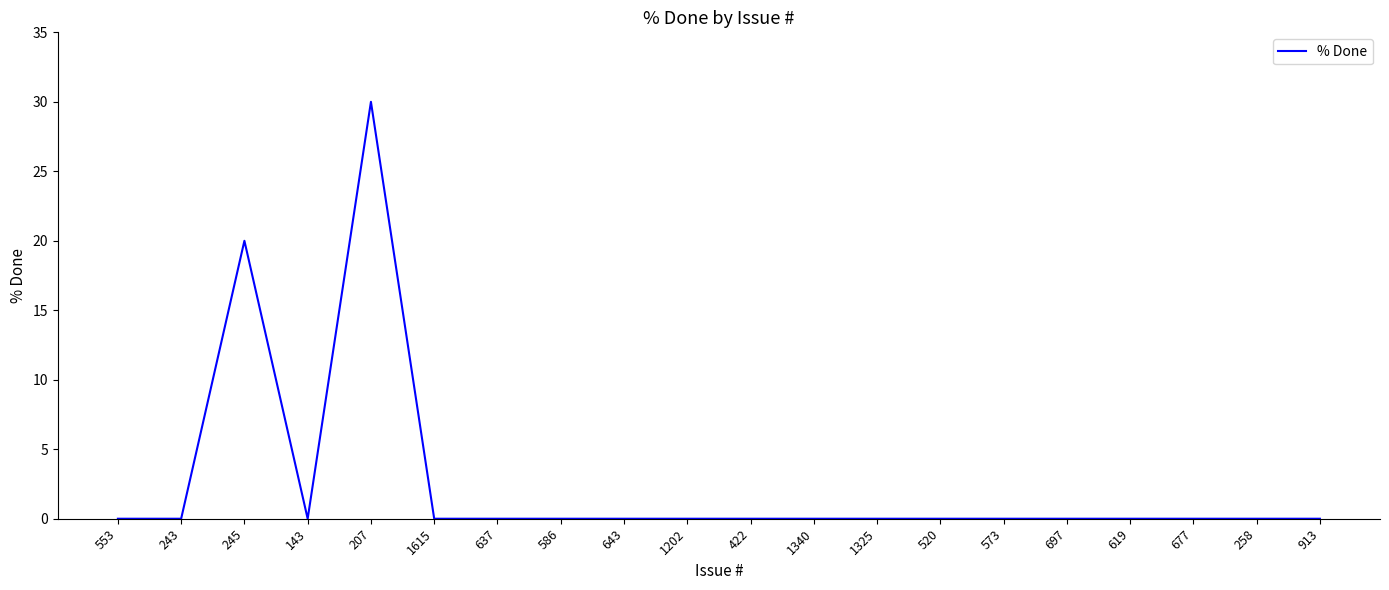

What position from the right is 1202?

11